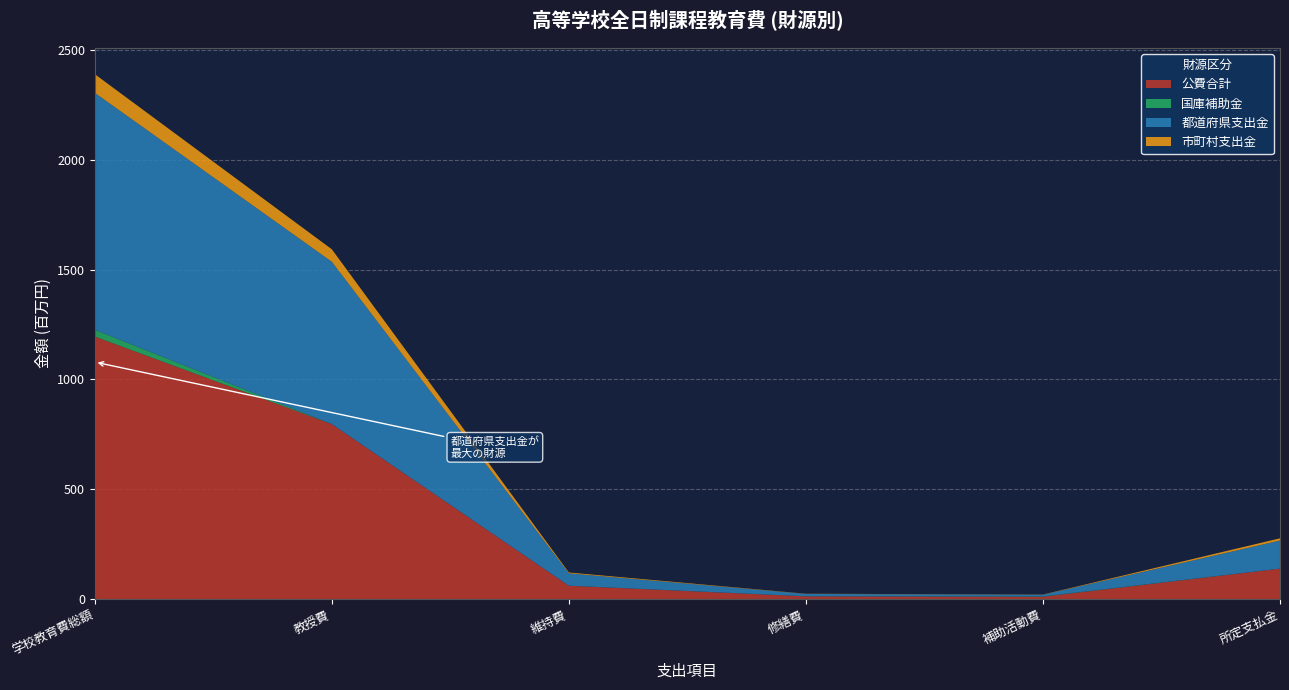

Reading left to right, list all the values displayed in this chart.

公費合計: 学校教育費総額=1195519900	教授費=796614979	維持費=60328826	修繕費=11894992	補助活動費=10066629	所定支払金=138194683
国庫補助金: 学校教育費総額=31089992	教授費=45706	維持費=15717	修繕費=326912	補助活動費=1320219	所定支払金=0
都道府県支出金: 学校教育費総額=1079319542	教授費=739662959	維持費=56369718	修繕費=10740584	補助活動費=7853527	所定支払金=127903329
市町村支出金: 学校教育費総額=85110366	教授費=56906314	維持費=3943391	修繕費=827496	補助活動費=892883	所定支払金=10291354